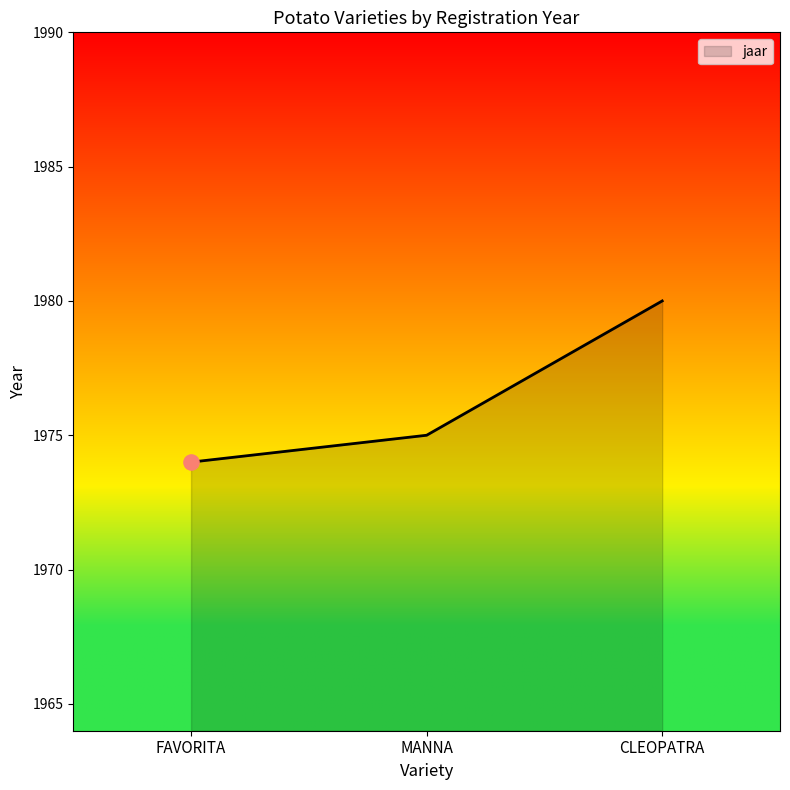

Between FAVORITA and CLEOPATRA, which is larger?

CLEOPATRA